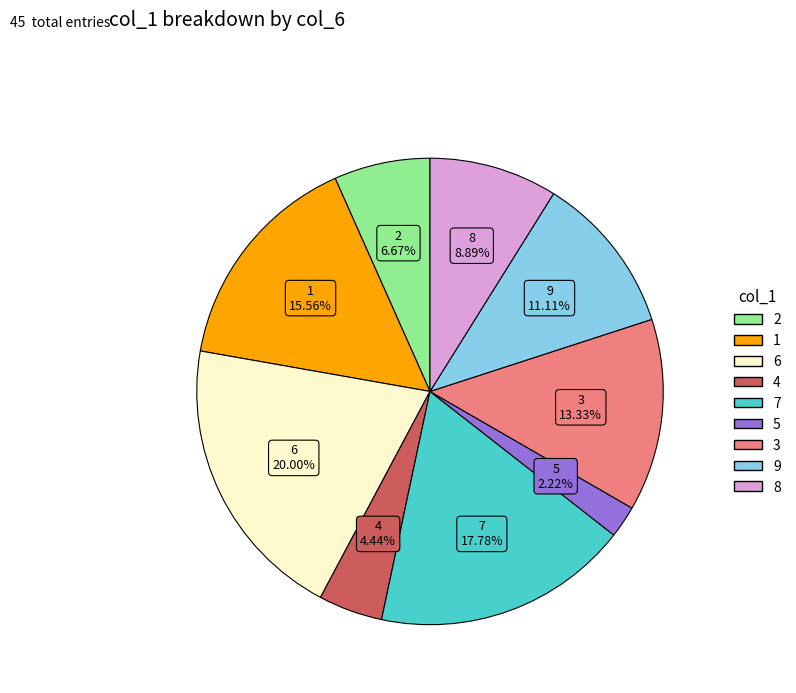

Is there any slice that represents more than half of the pie?

No